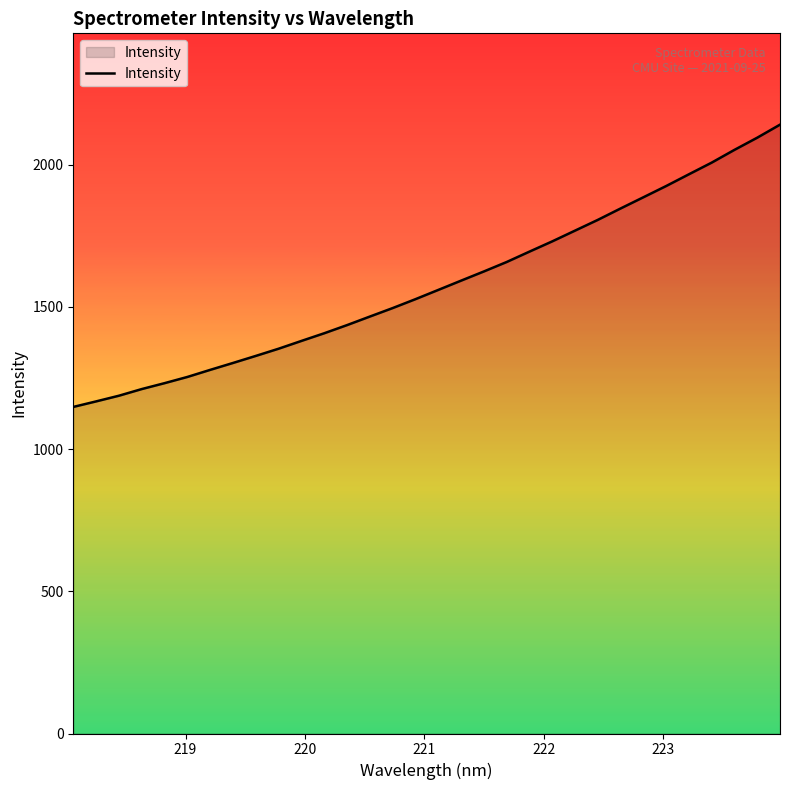

What is the minimum value shown in the chart?

1147.9